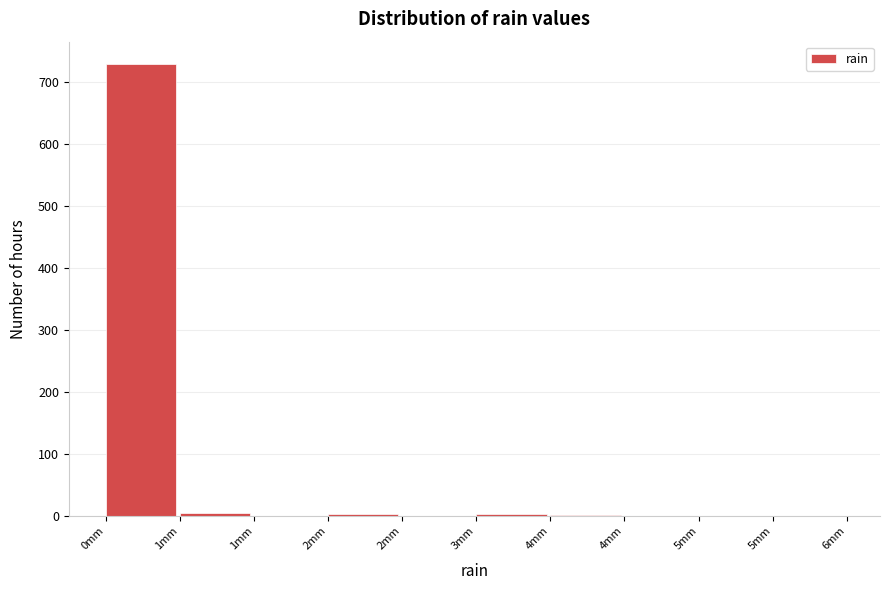

How many series are shown in this chart?

1